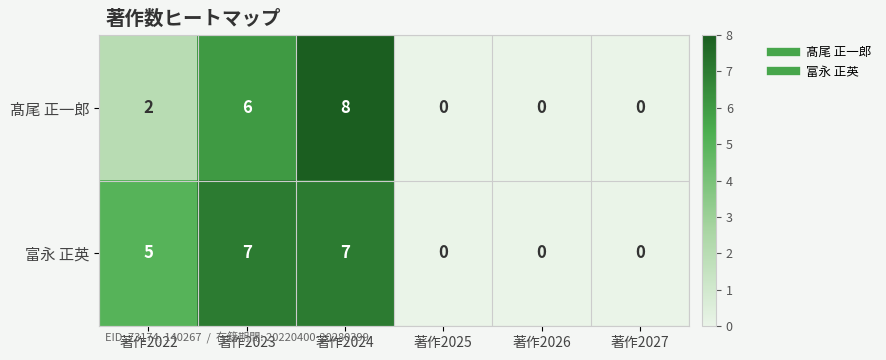

At which label is 富永 正英 closest to 3?

著作2022